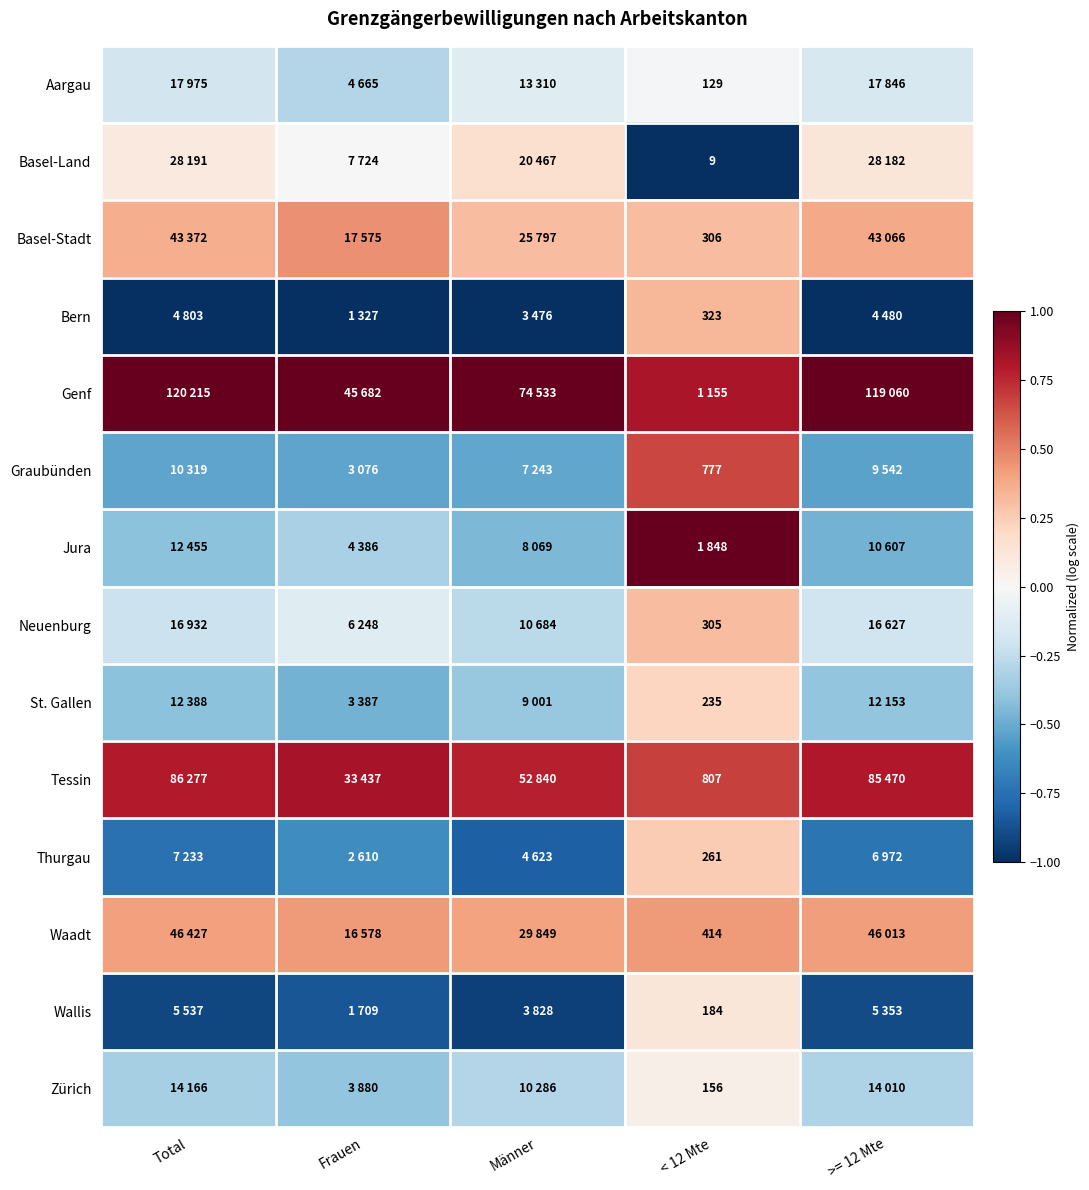

The St. Gallen series shows -0.5 at Frauen. True or false?

True